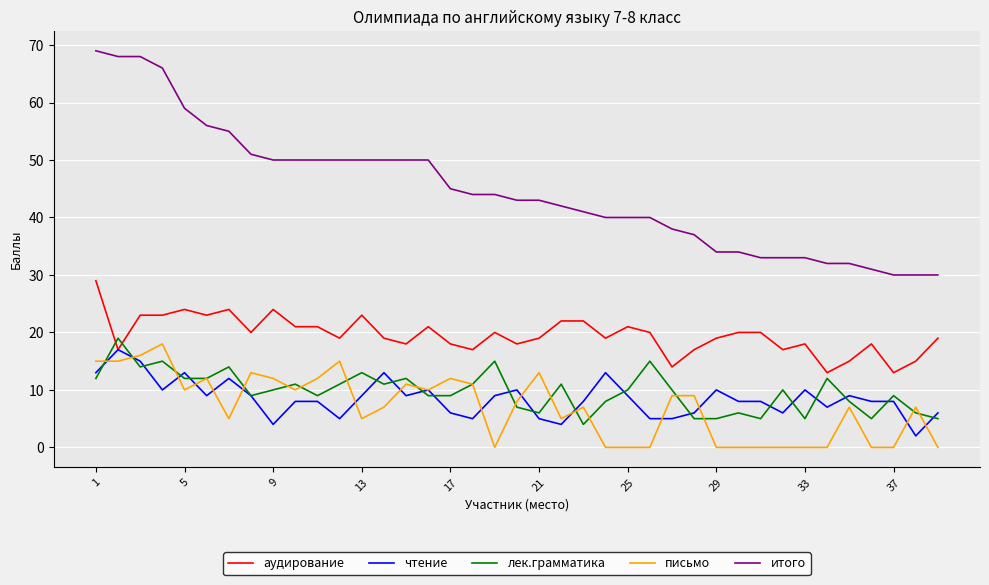

List the series in order of their peak value, highest first.

итого, аудирование, лек.грамматика, письмо, чтение